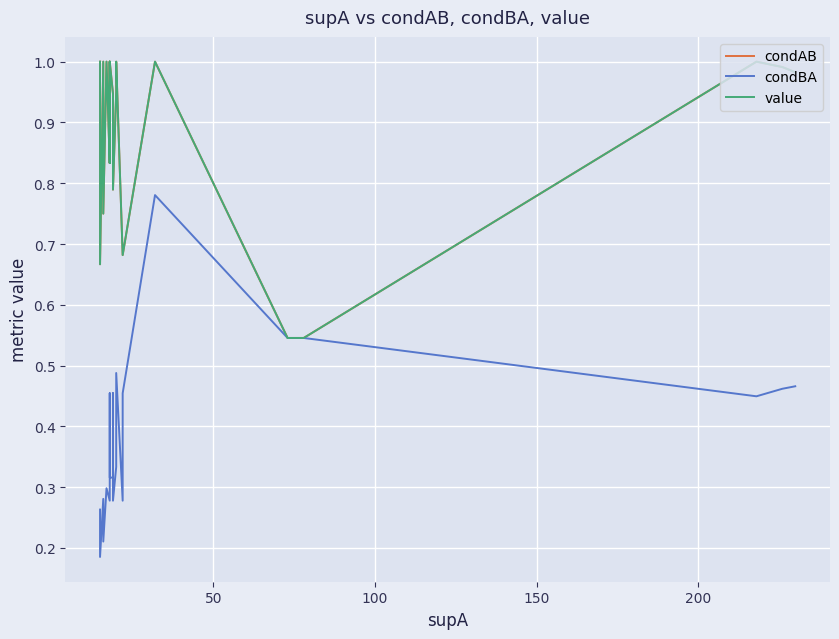

True or false: condAB has more than 2 interior local peaks.

True